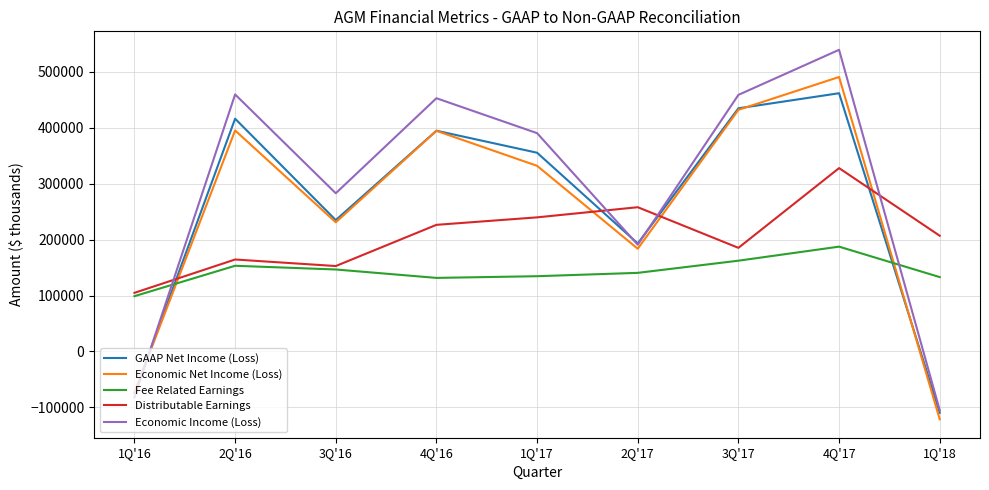

True or false: Distributable Earnings has more than 1 interior local peaks.

True